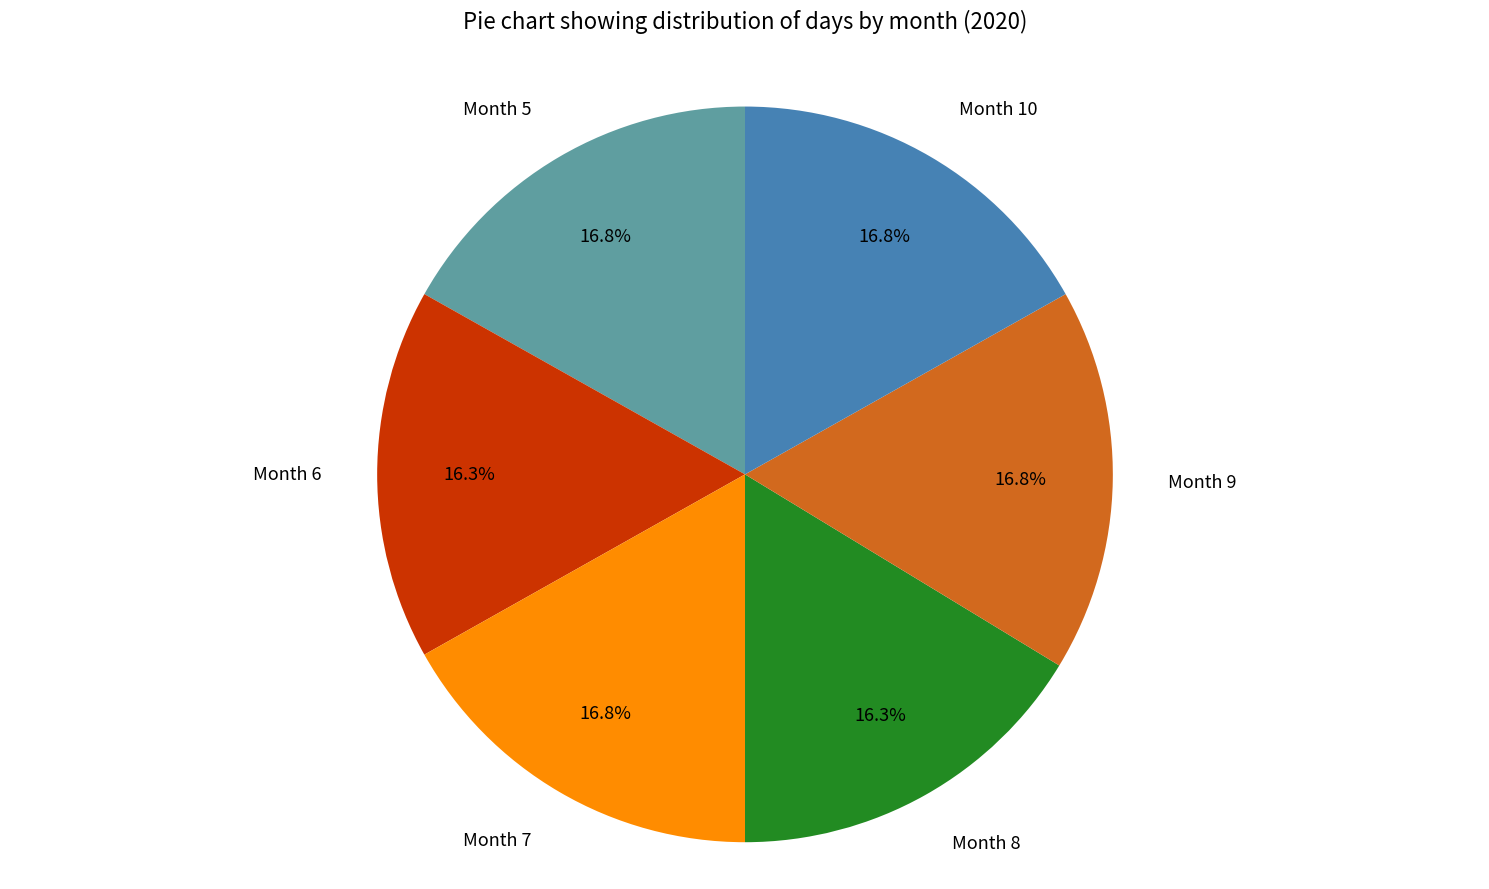

Is the sum of Month 10 and Month 7 greater than half?

No